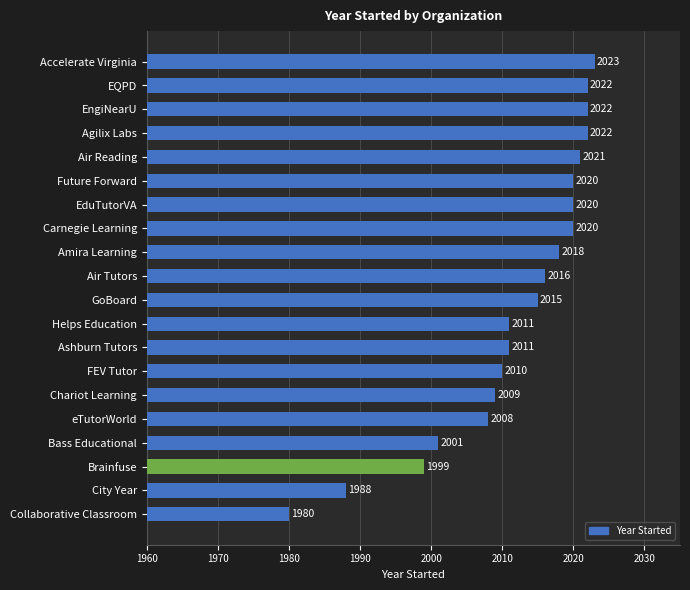

What is the difference between the maximum and minimum values?

43